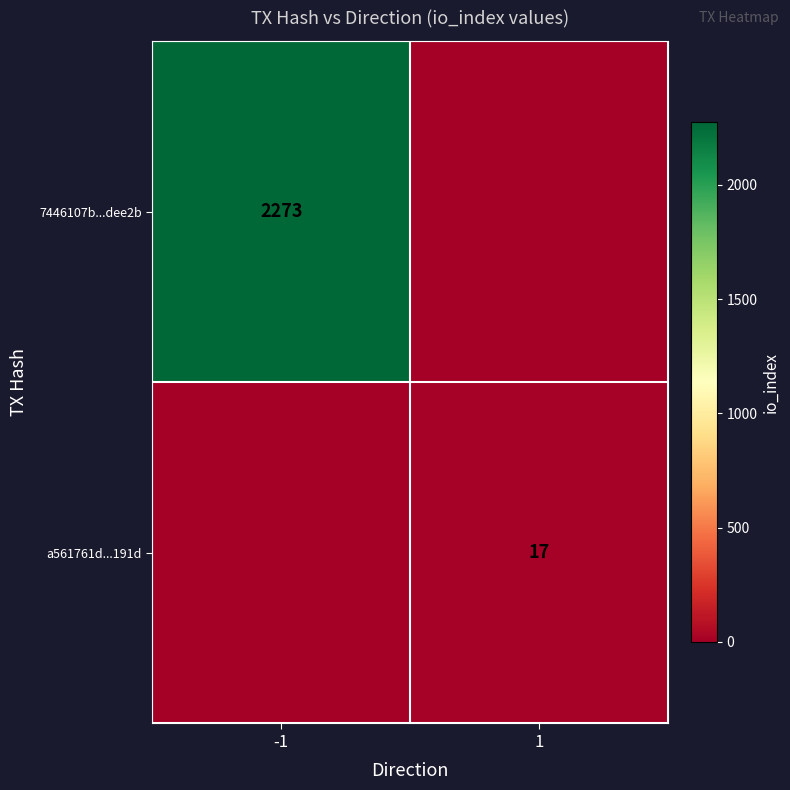

Is the value of a561761d...191d at 1 greater than the value of 7446107b...dee2b at -1?

No